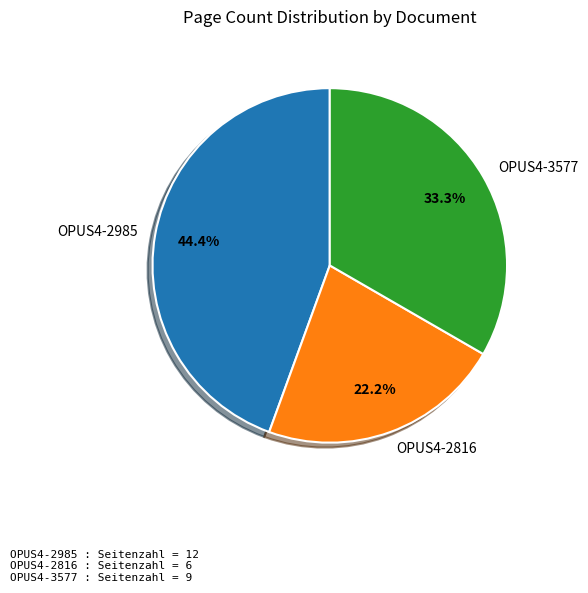

What portion of the pie excludes OPUS4-2816?

77.8%